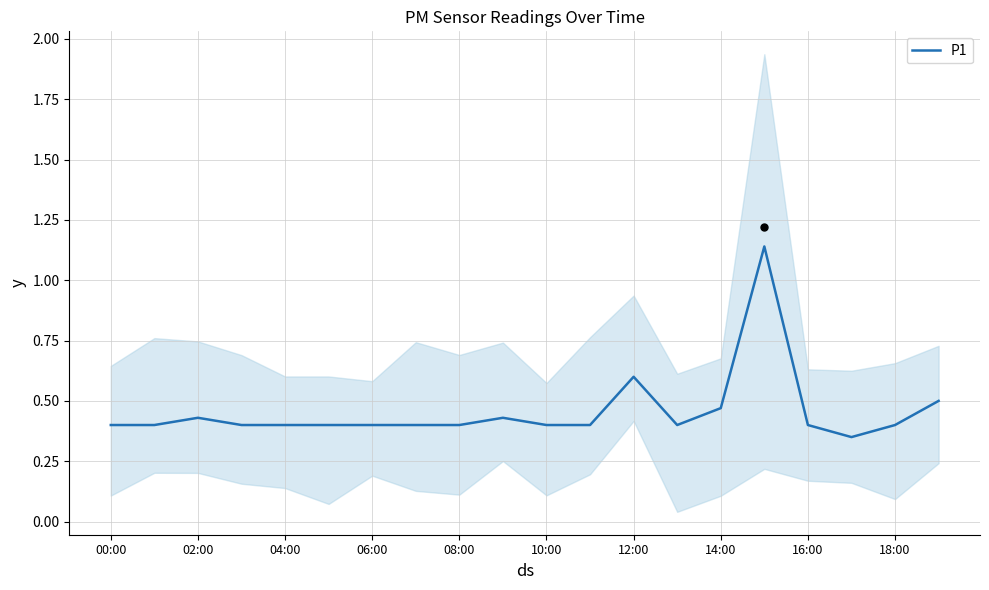

What is the change in value from 00:00 to 19?

+0.1